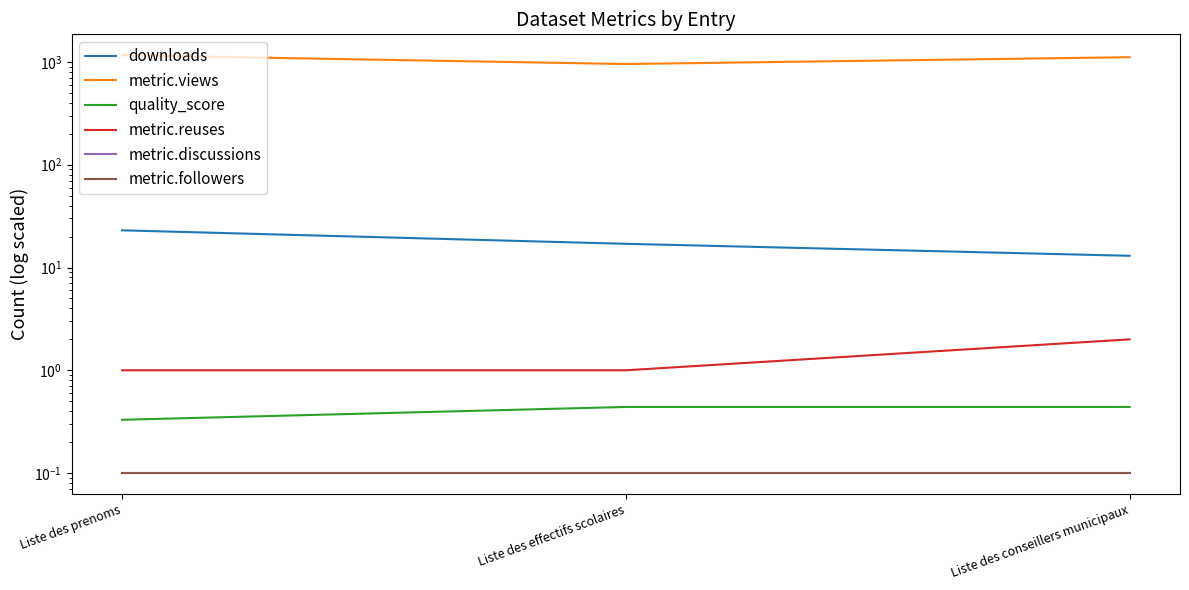

What is the label of the 2nd point from the right?

Liste des effectifs scolaires